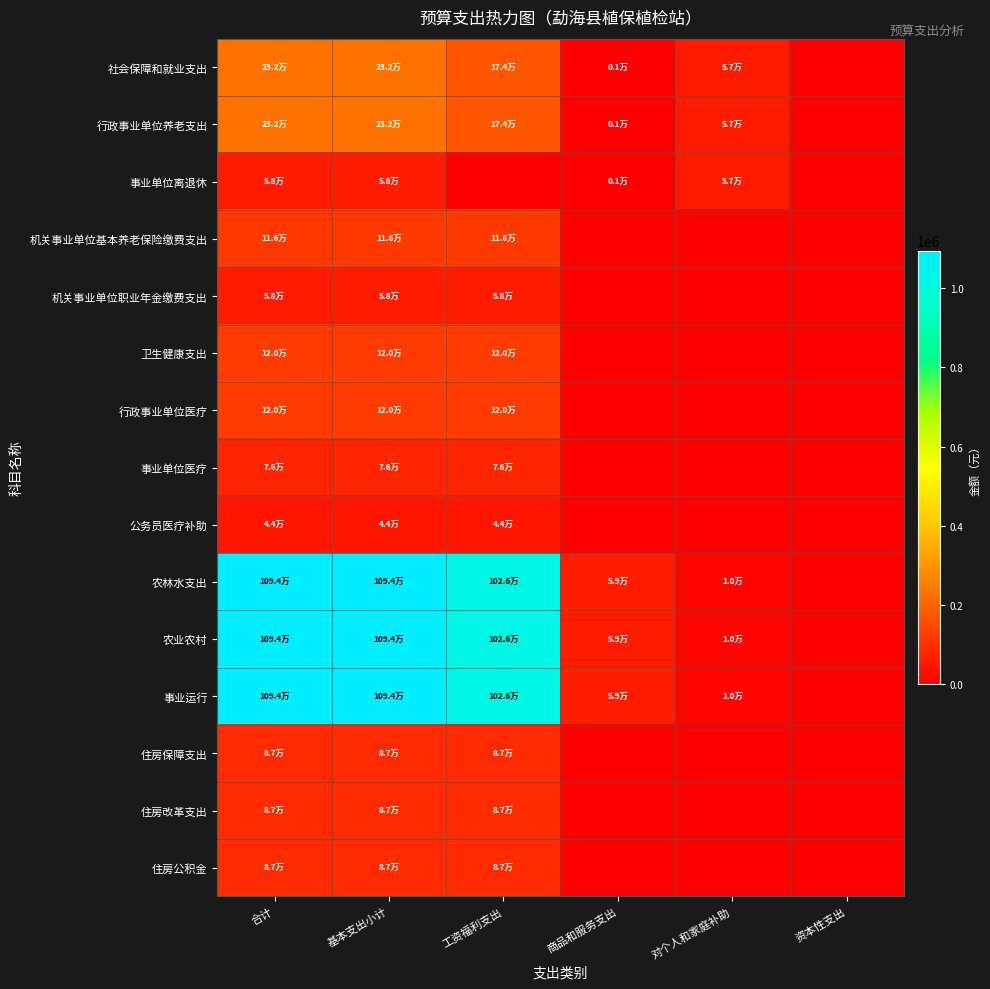

Between 对个人和家庭补助 and 合计, which is larger?

合计